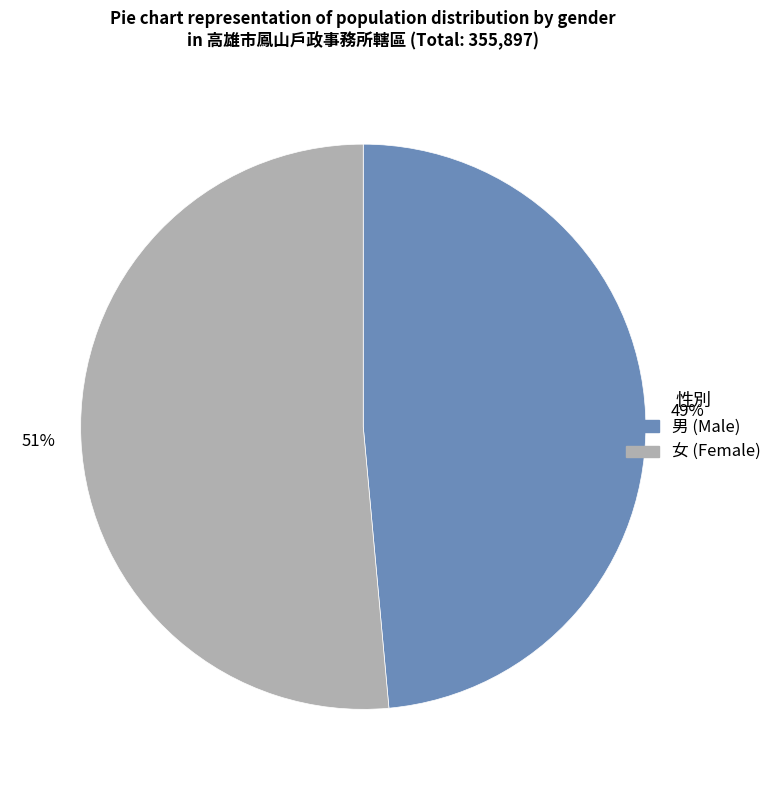

How many slices are in this pie chart?

2